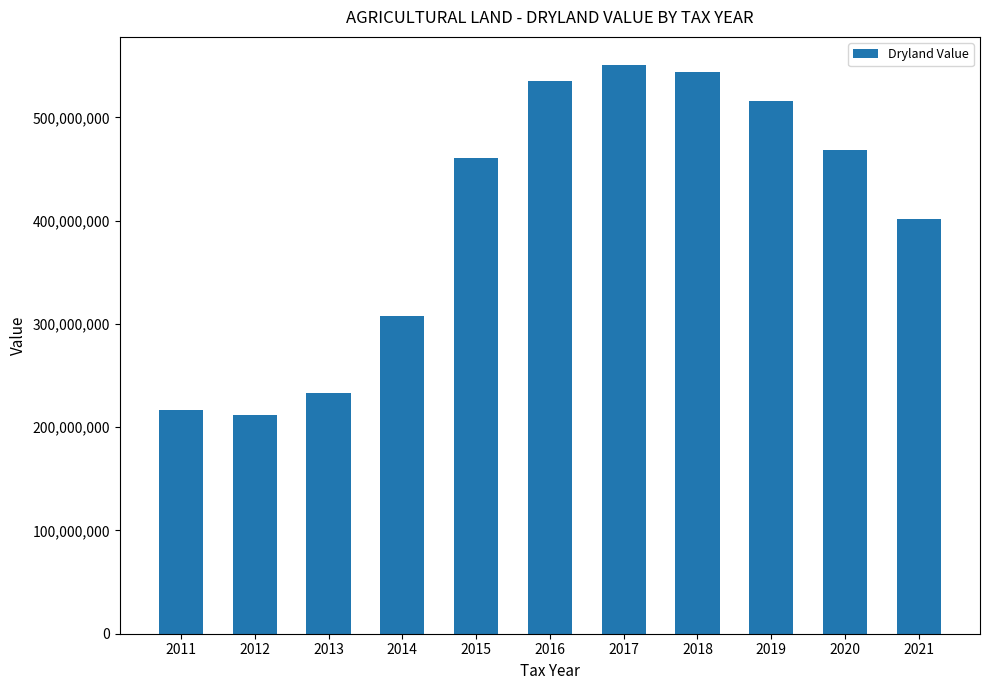

Is it true that the value at 2013 is 362021697?

False